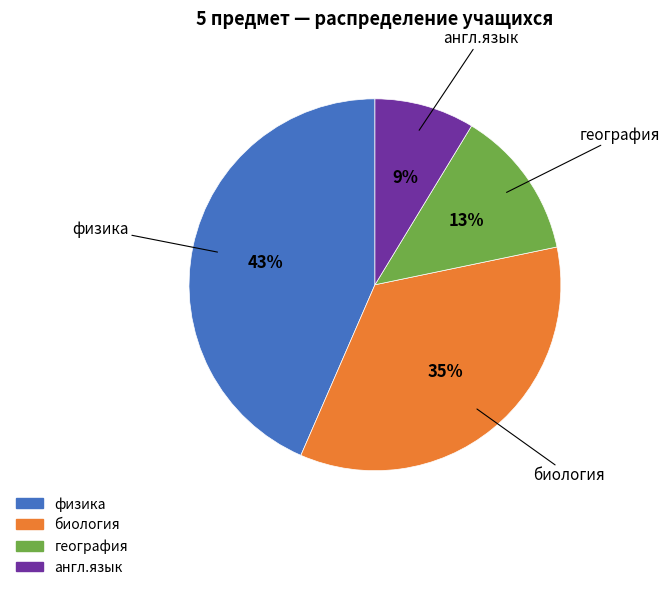

Which category has the smallest portion of the pie?

англ.язык